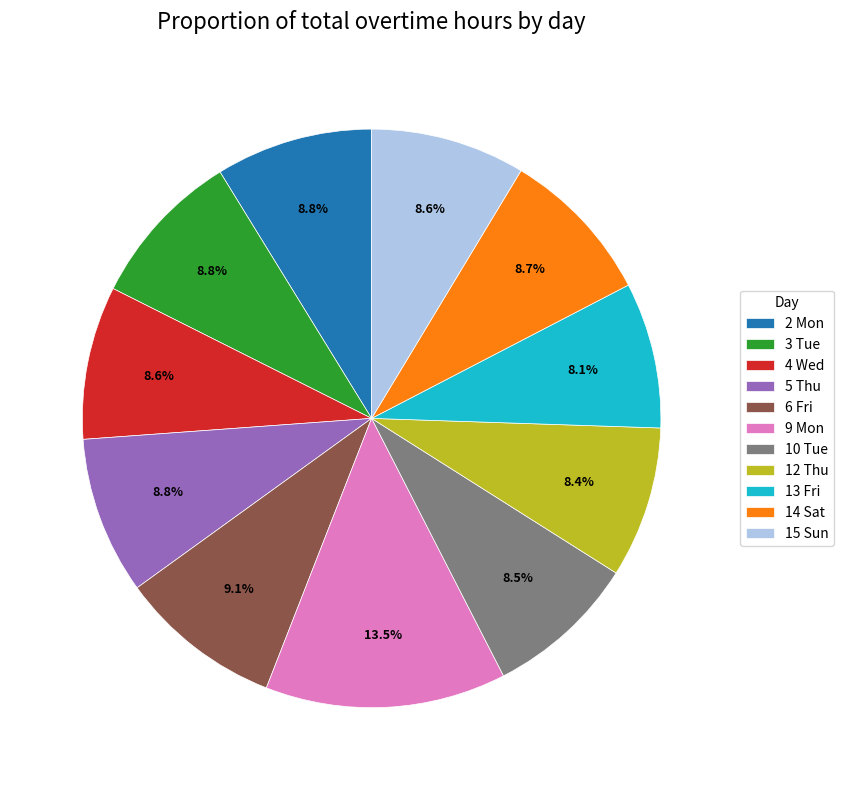

How many slices are in this pie chart?

11